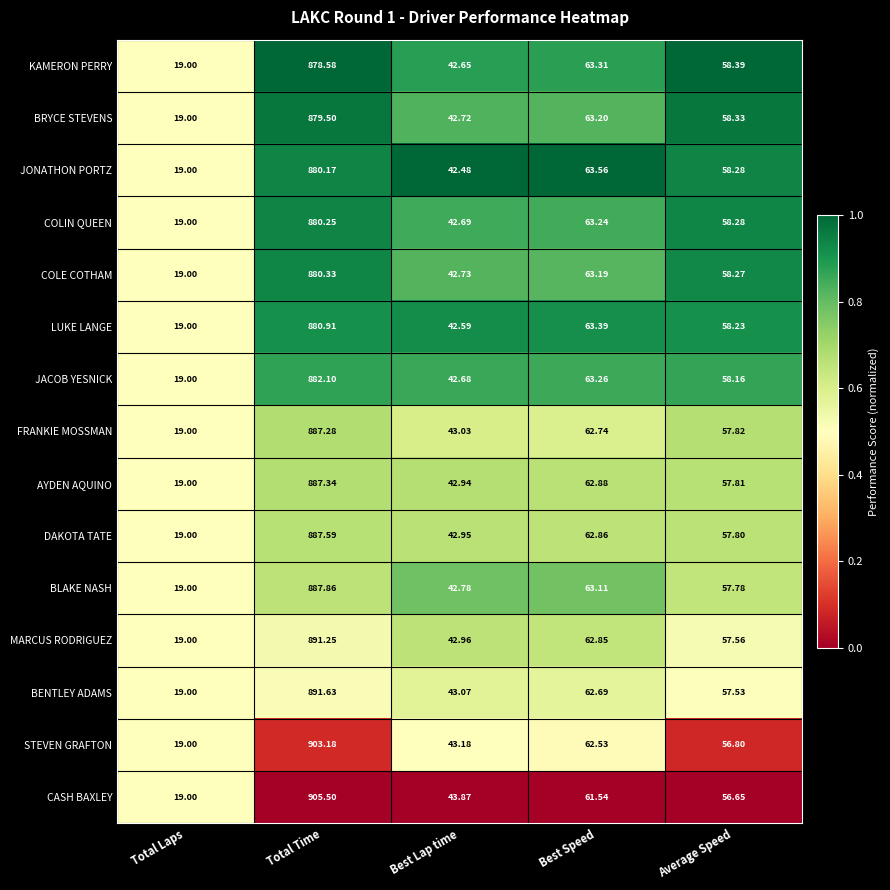

Which category has the lowest value across all series?

Total Laps